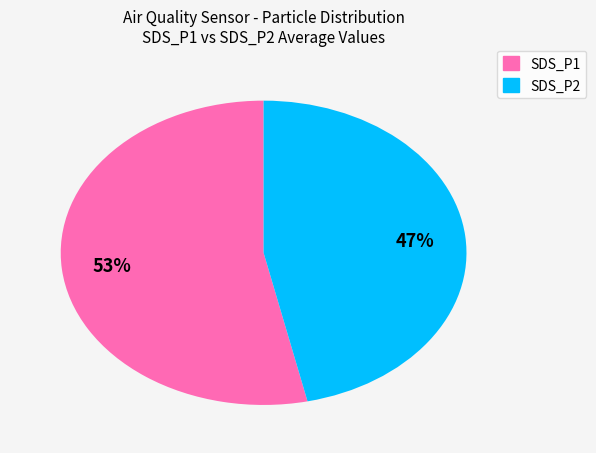

Does SDS_P1 account for over 50% of the chart?

Yes